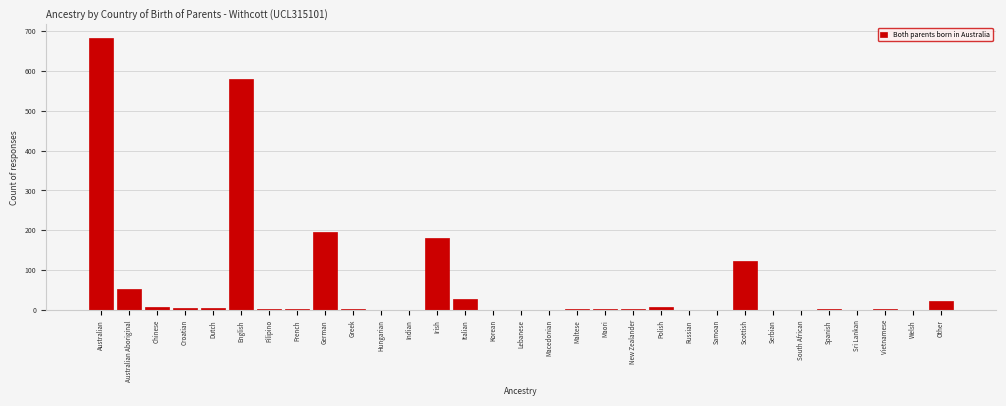

At which category does the chart reach its peak across all series?

Australian